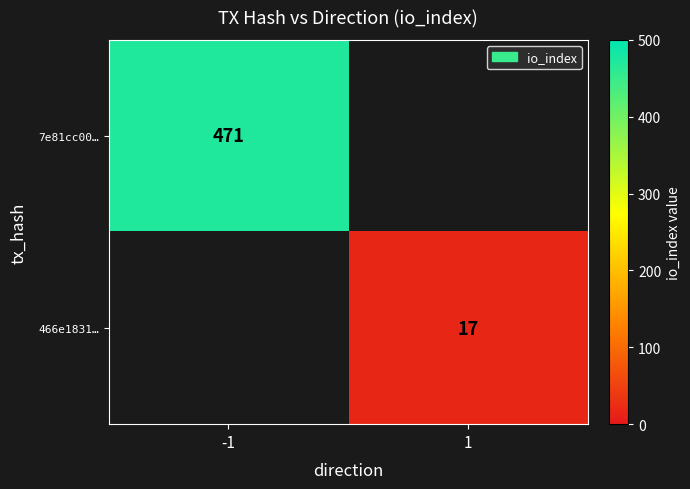

The value of 466e1831… at 1 is 17. True or false?

True